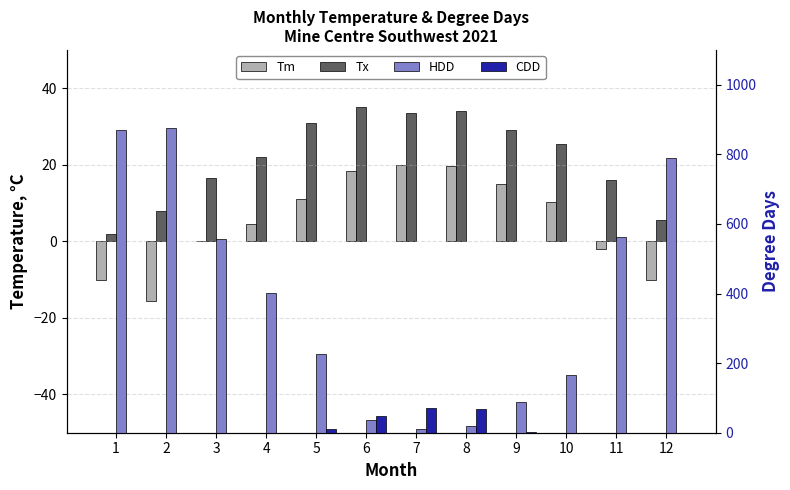

What is the sum of all CDD values?

200.8